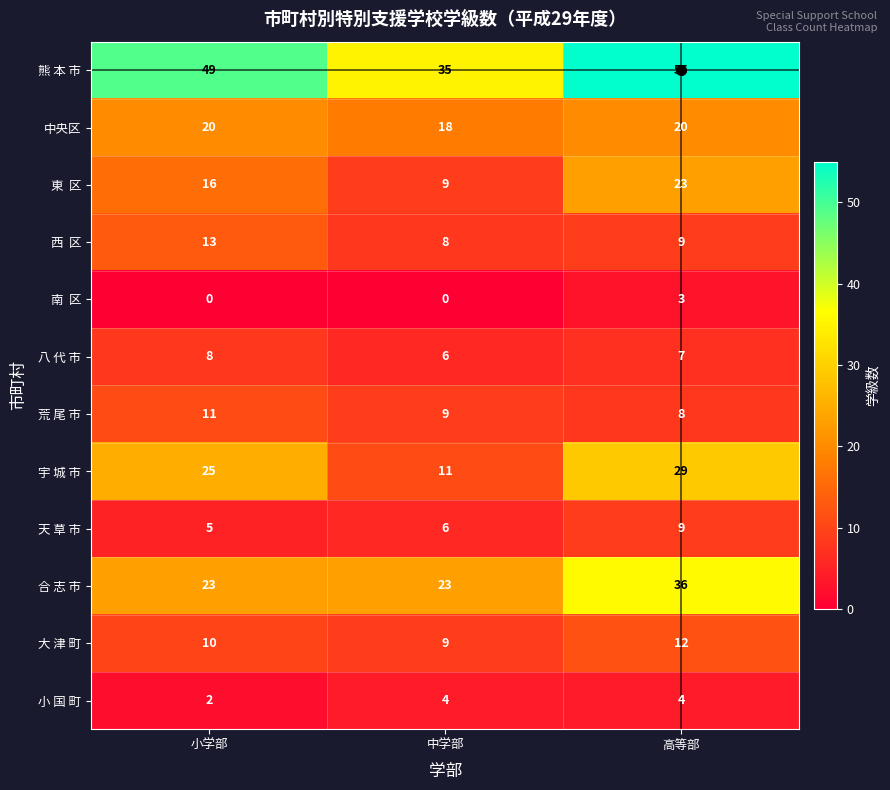

Is it true that 宇 城 市 equals 34 at 小学部?

False